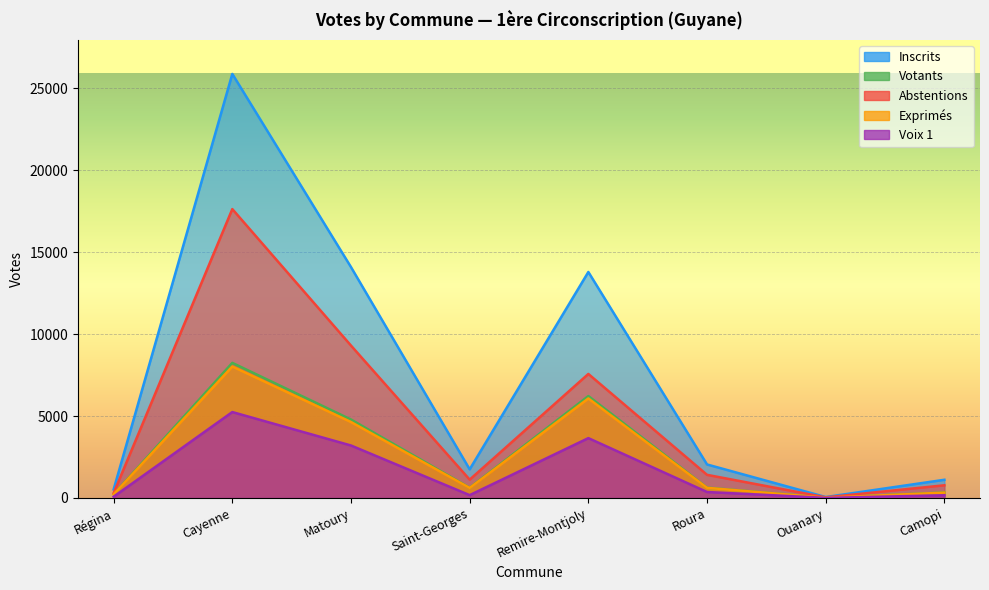

At which category does Votants reach its first local peak?

Cayenne